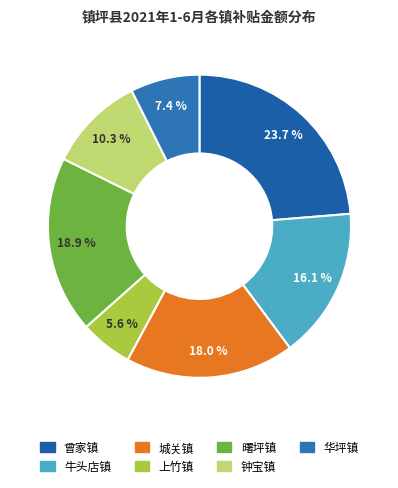

Does 城关镇 represent more than half of the total?

No